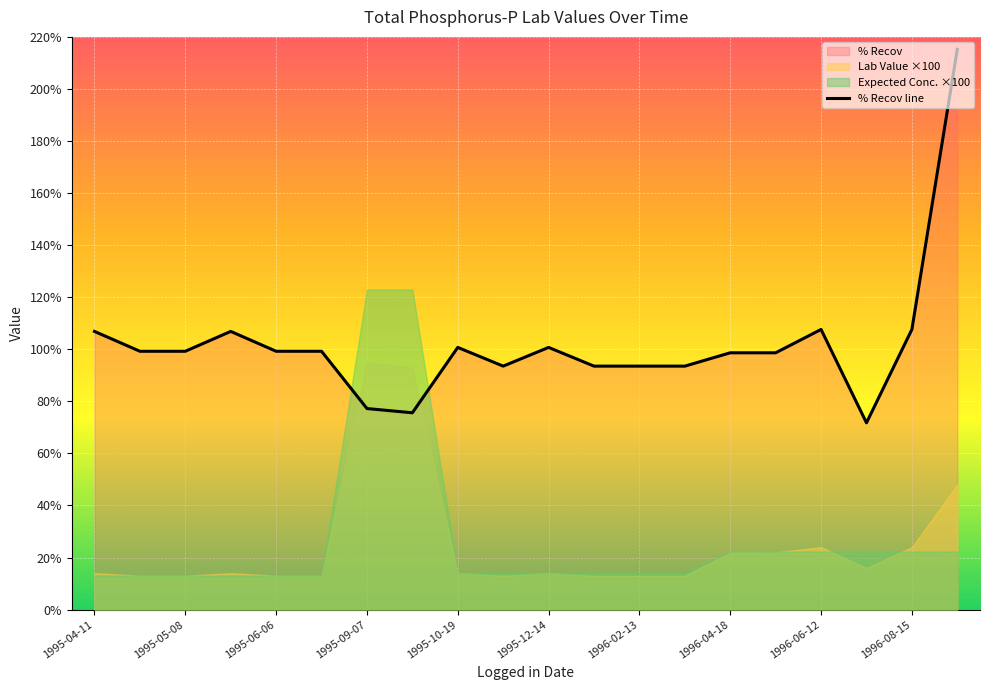

What is the minimum value for % Recov line?

71.8